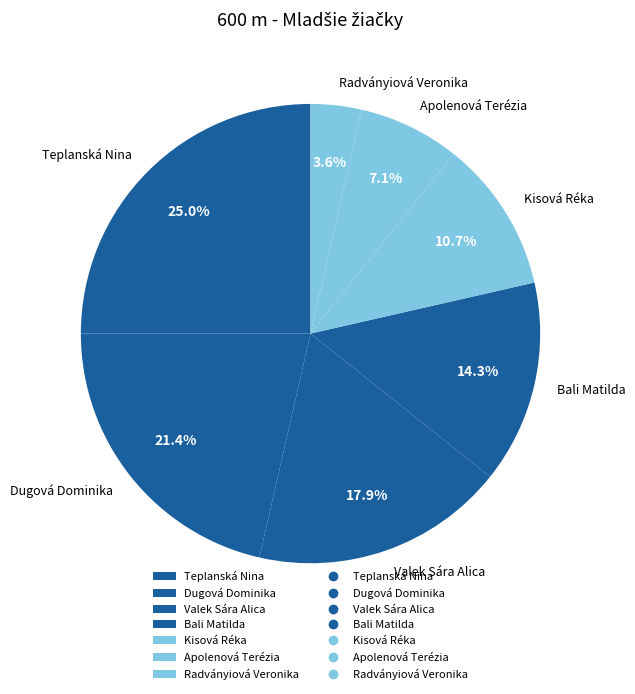

How many slices are in this pie chart?

7